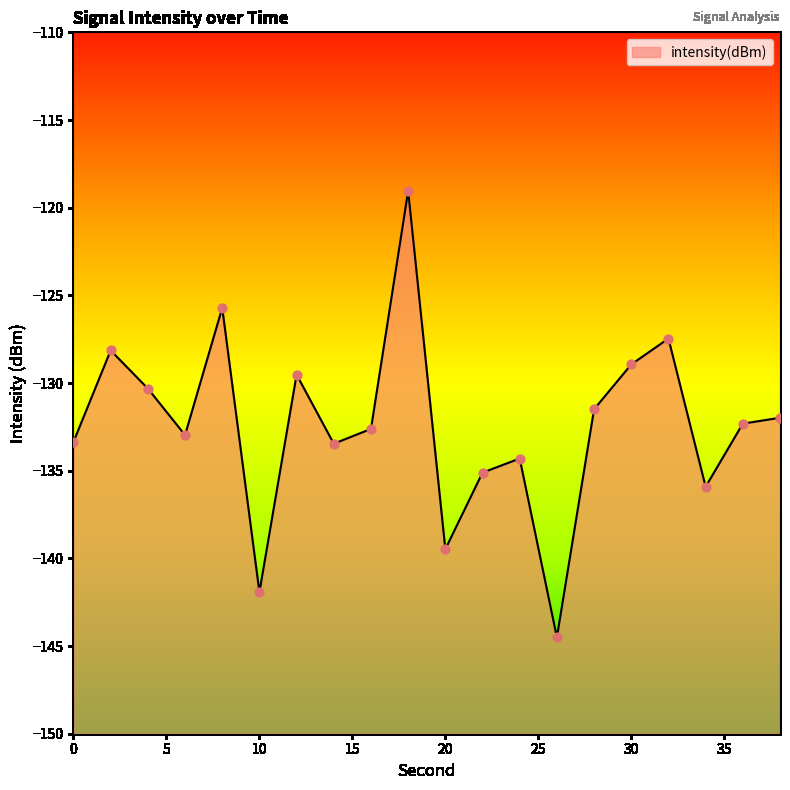

Between 20 and 4, which is larger?

4